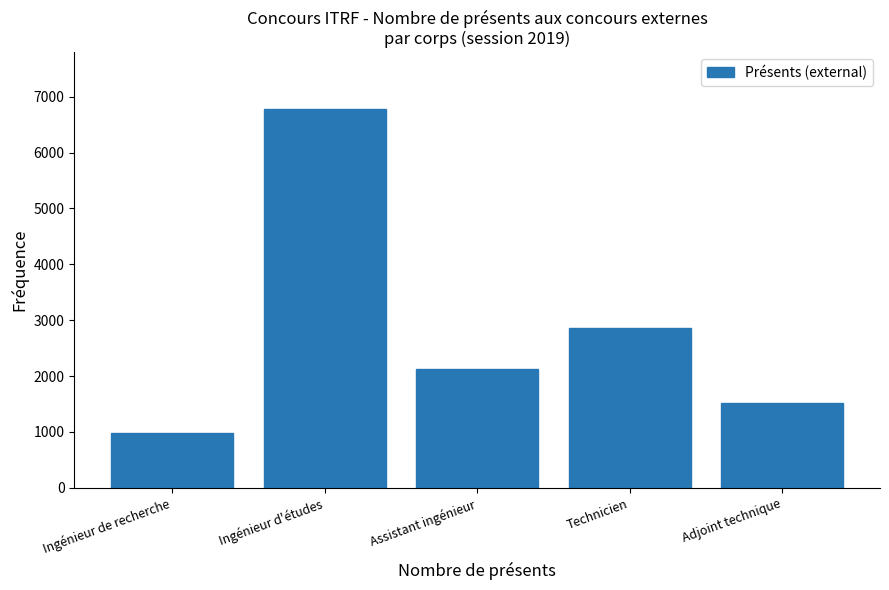

Reading left to right, list all the values displayed in this chart.

972	6779	2124	2868	1524